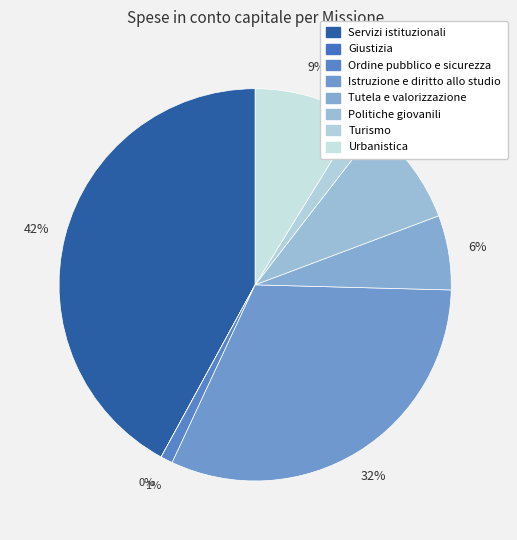

Which has a higher value, Ordine pubblico e sicurezza or Politiche giovanili?

Politiche giovanili